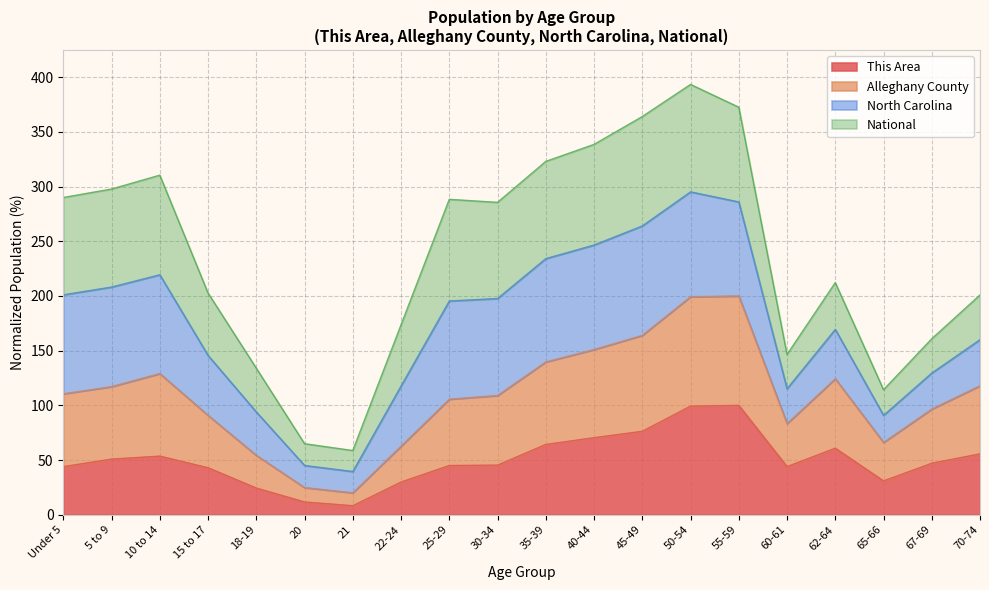

At which label does This Area reach its minimum?

21